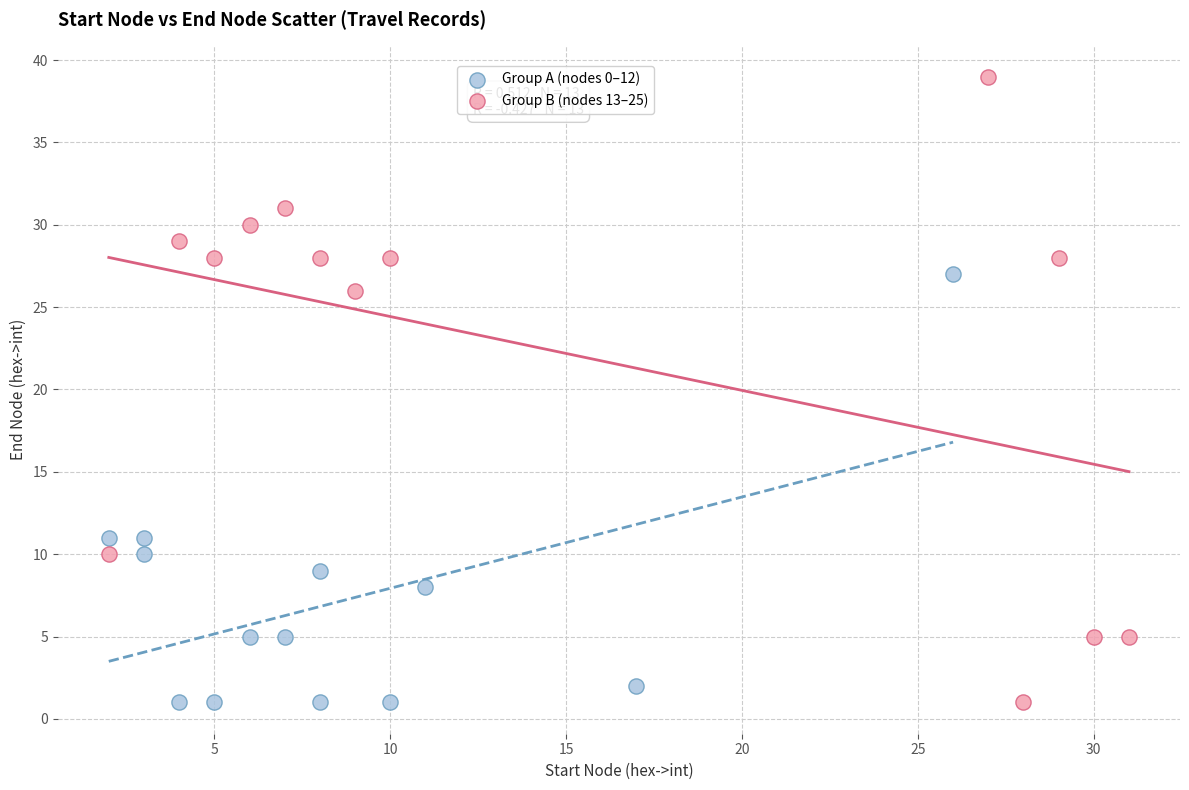

Which series has the largest Y range (max minus min)?

Group B (nodes 13–25)